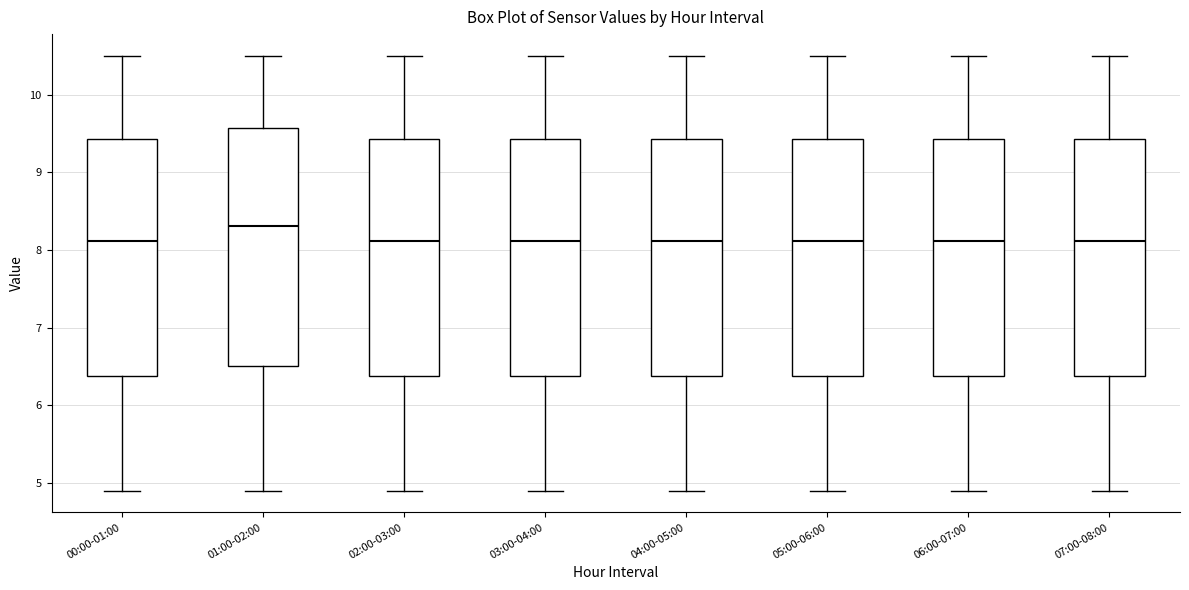

Reading left to right, read every box against the y-axis: the position of its median line, the range the box covers, and the ends of its whiskers. The values are not printed on the chart, so give them approximately, as read against the axis.

00:00-01:00: median 8.1, box 6.4 to 9.4, whiskers 4.9 to 10.5
01:00-02:00: median 8.3, box 6.5 to 9.6, whiskers 4.9 to 10.5
02:00-03:00: median 8.1, box 6.4 to 9.4, whiskers 4.9 to 10.5
03:00-04:00: median 8.1, box 6.4 to 9.4, whiskers 4.9 to 10.5
04:00-05:00: median 8.1, box 6.4 to 9.4, whiskers 4.9 to 10.5
05:00-06:00: median 8.1, box 6.4 to 9.4, whiskers 4.9 to 10.5
06:00-07:00: median 8.1, box 6.4 to 9.4, whiskers 4.9 to 10.5
07:00-08:00: median 8.1, box 6.4 to 9.4, whiskers 4.9 to 10.5